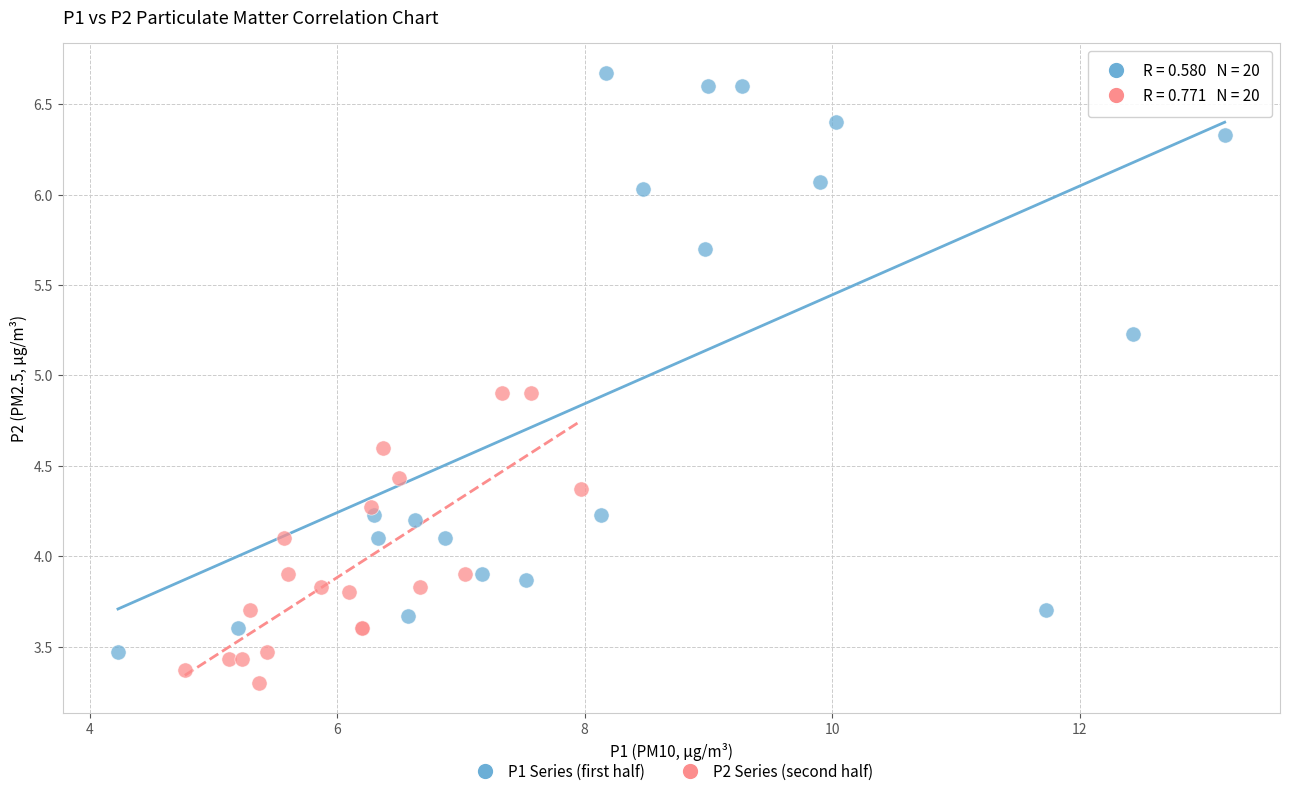

Which series has the largest Y range (max minus min)?

P1 Series (first half)